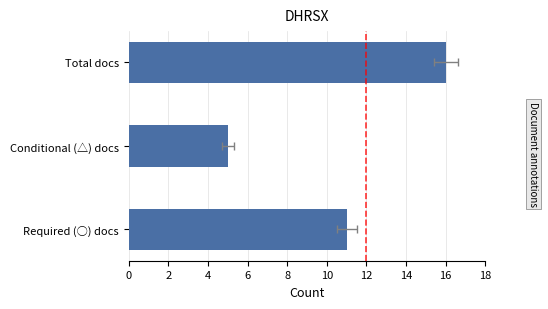

What is the value of the 3rd bar from the left?

16